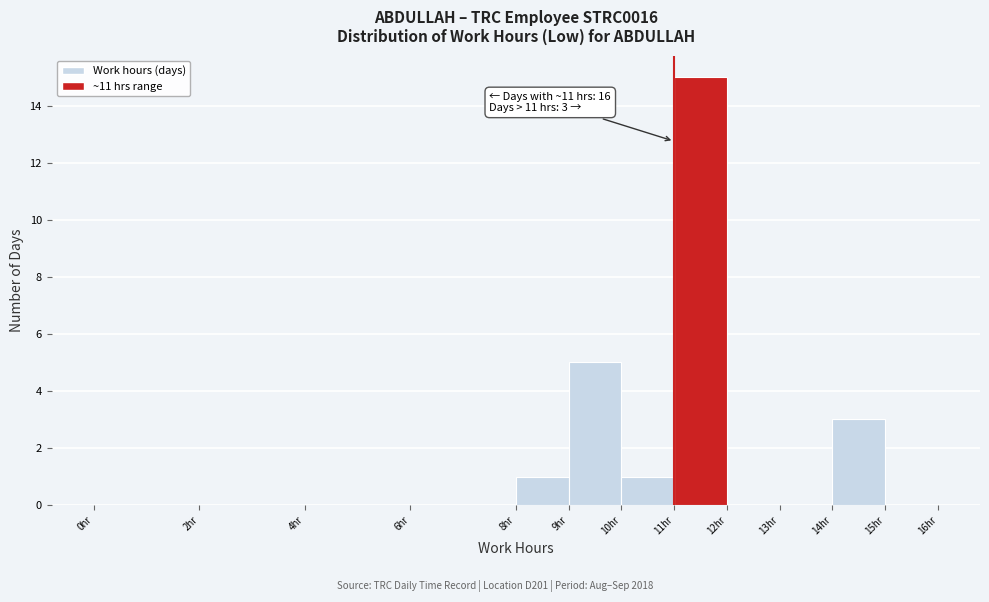

Which range on the x-axis has the tallest bar?

11 to 12